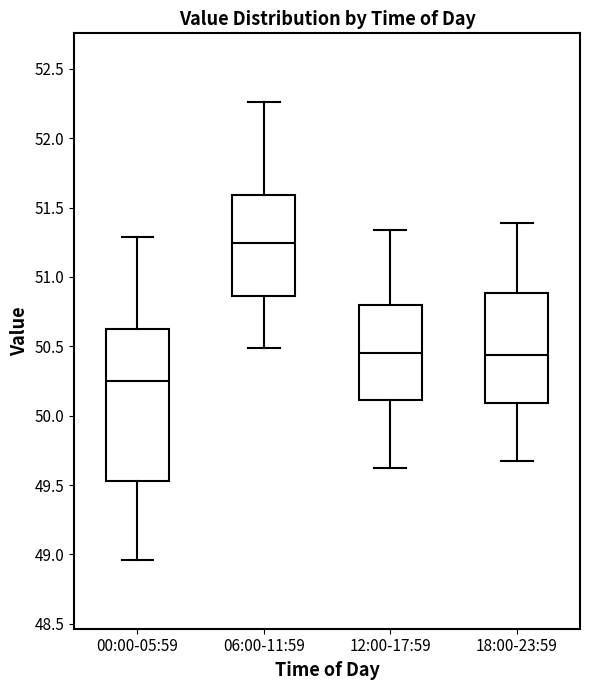

Where does the upper whisker of the box for 00:00-05:59 end on the y-axis? The values are not printed on the chart, so give them approximately, as read against the axis.

51.30